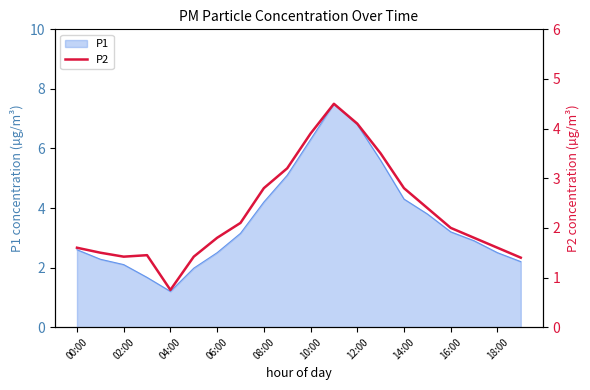

What is the highest value of the P1 series?

7.5